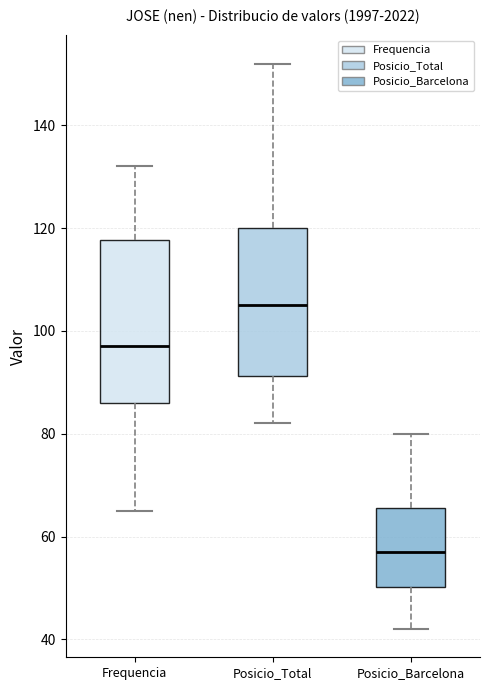

Which box has the lowest median line?

Posicio_Barcelona